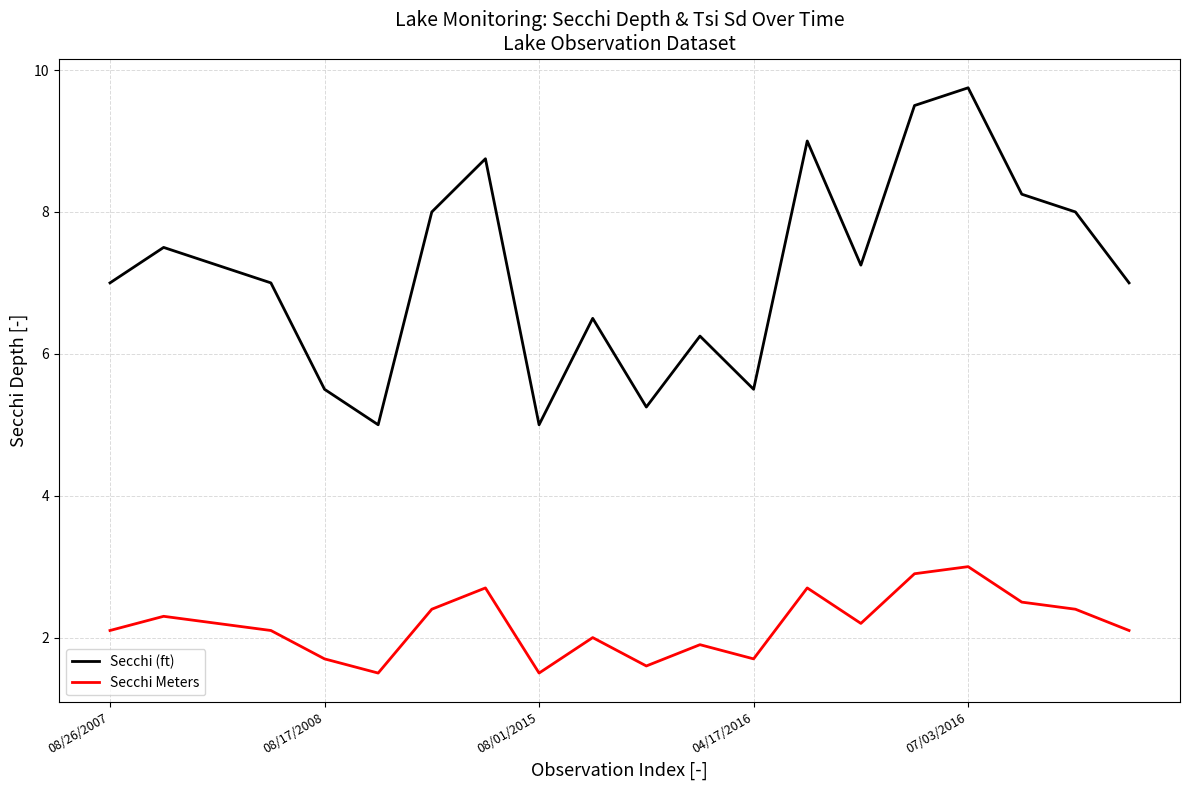

True or false: Secchi (ft) and Secchi Meters cross at least once.

False